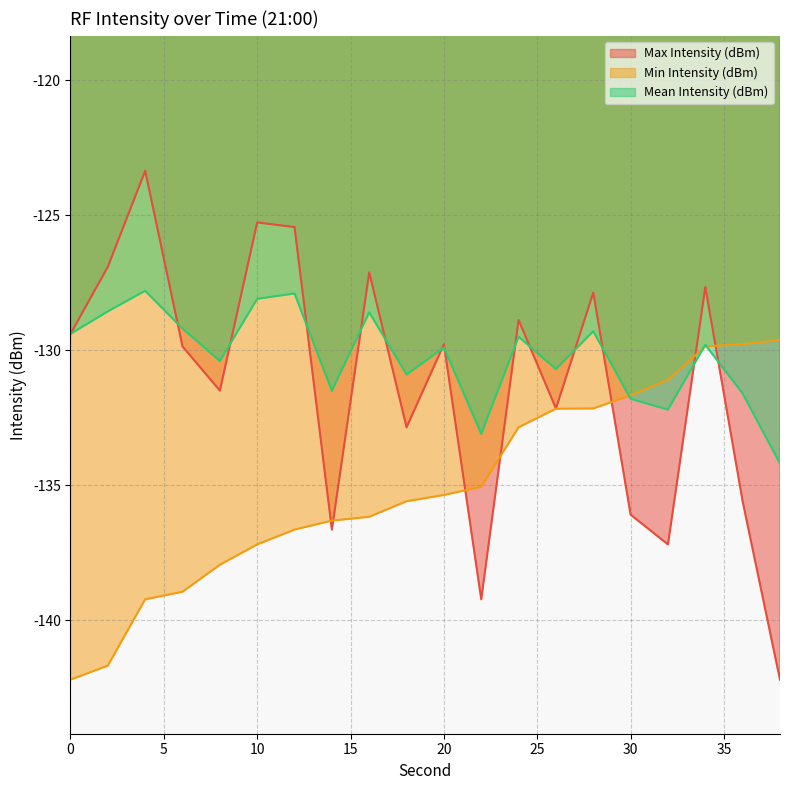

True or false: Max Intensity (dBm) and Min Intensity (dBm) intersect in this chart.

True